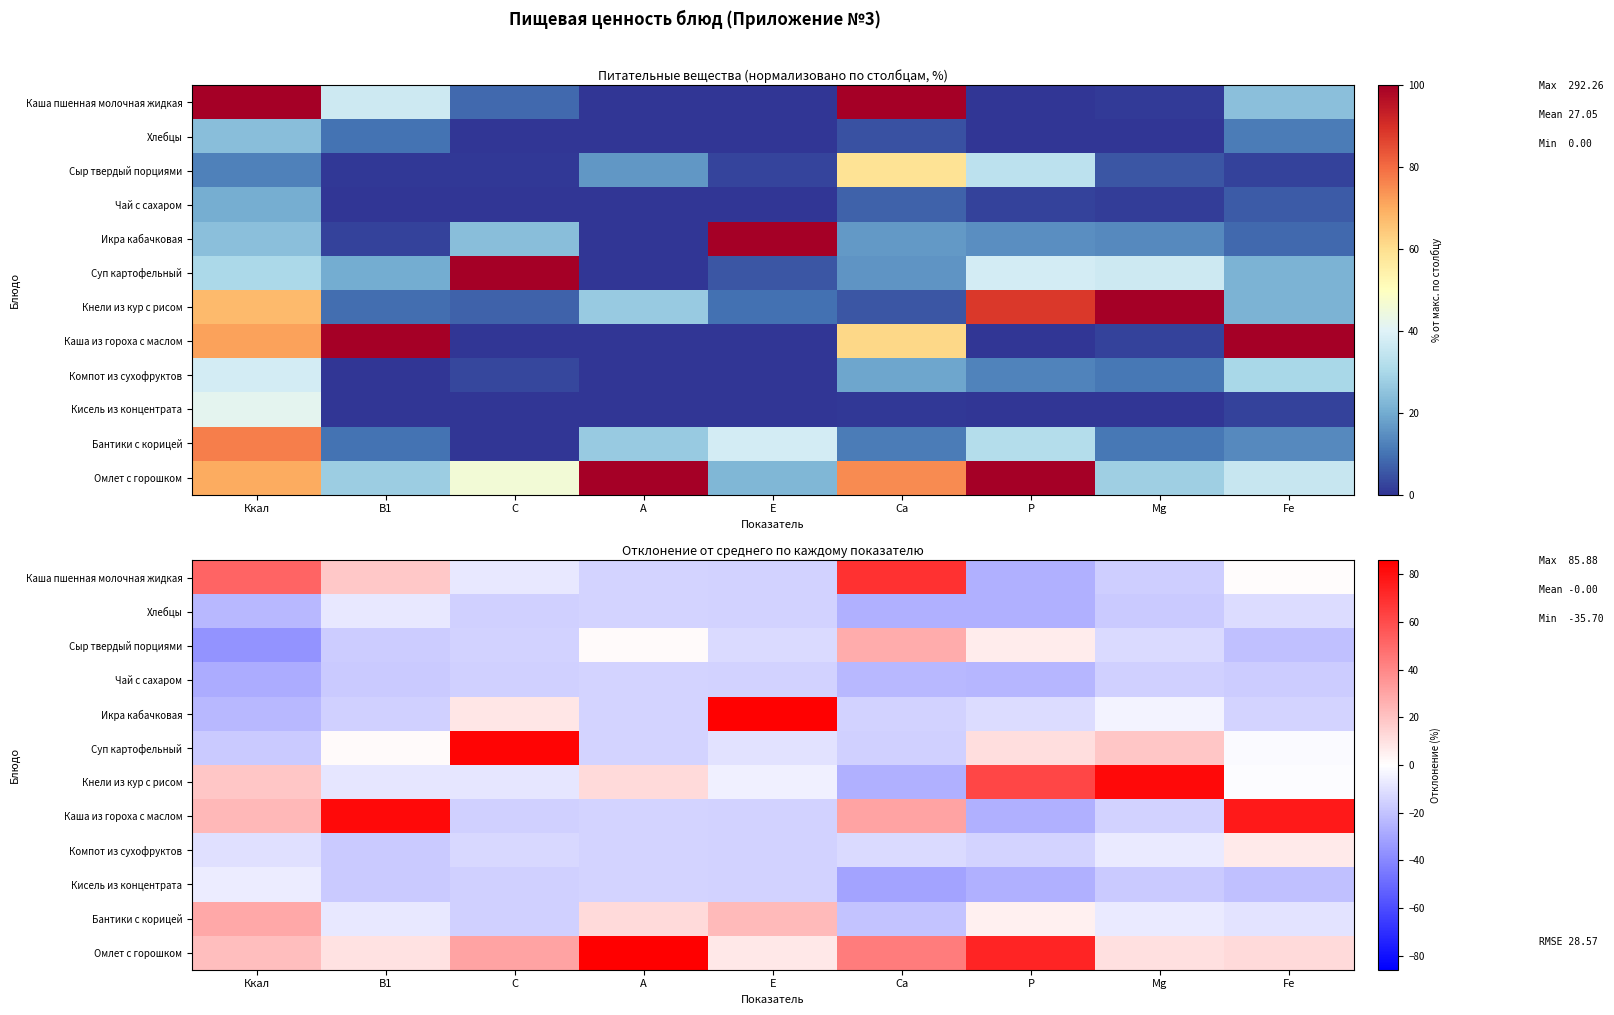

True or false: Каша из гороха с маслом has a value of -14.1 at A.

True